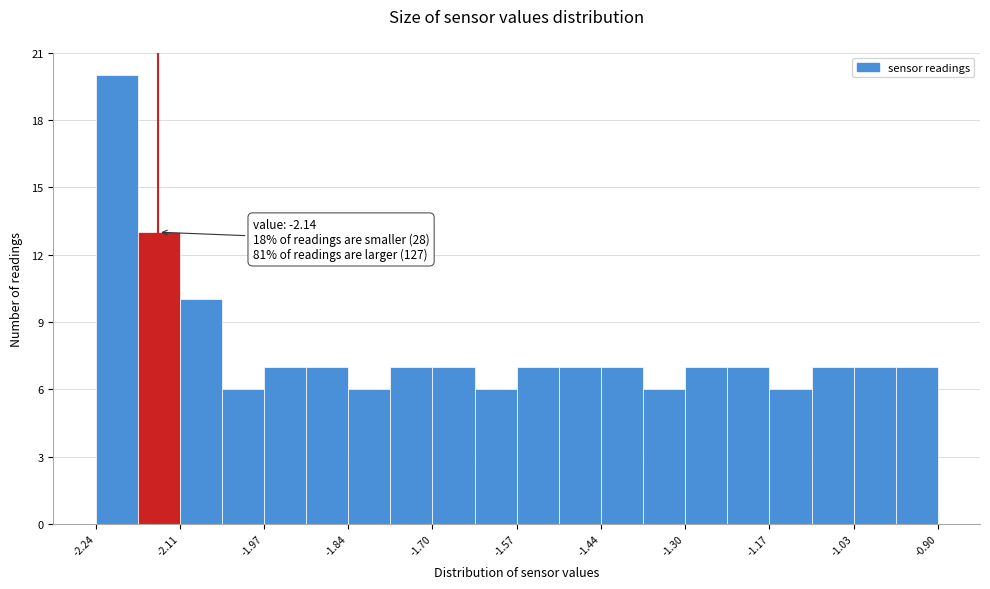

Around what value on the x-axis is the tallest bar? Give the approximate position of its centre, as read against the axis.

-2.20